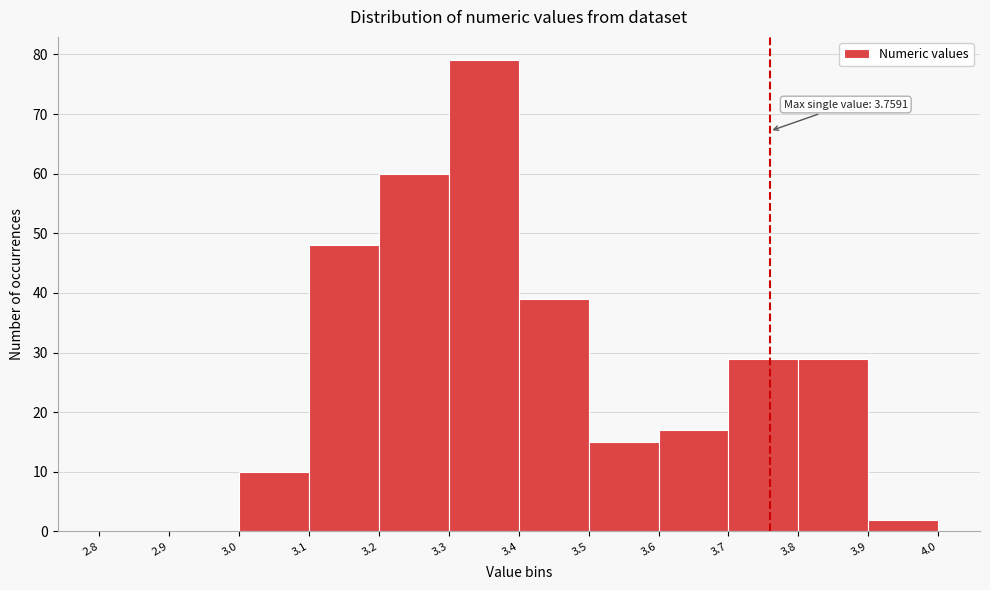

Which range on the x-axis has the tallest bar?

3.3 to 3.4